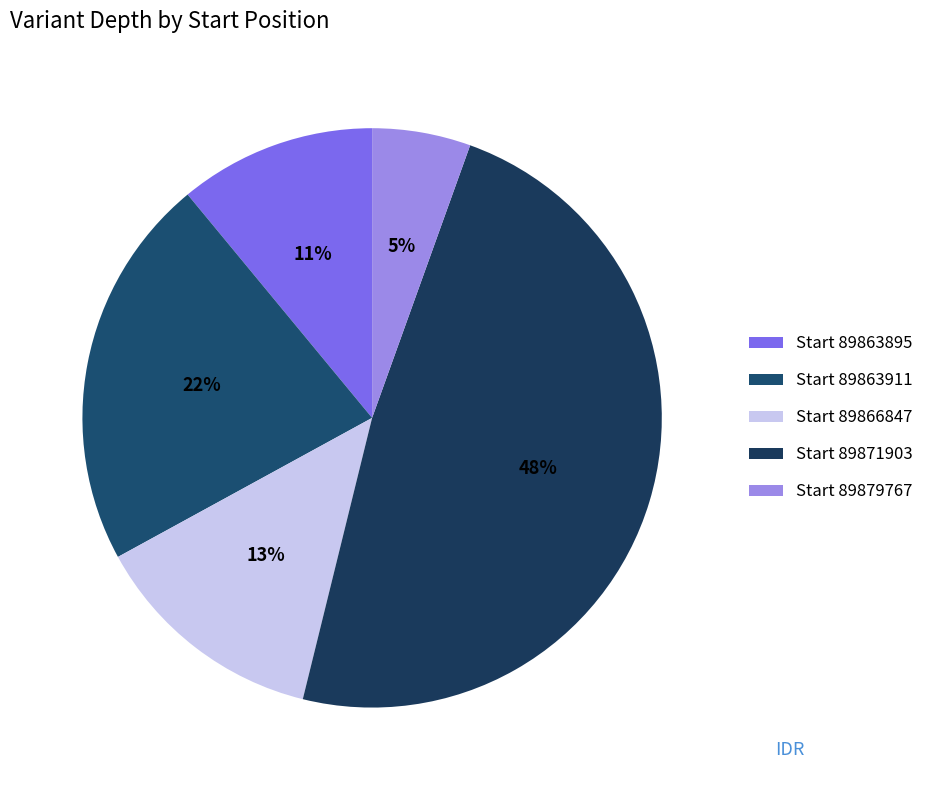

Which slice is the smallest?

Start 89879767